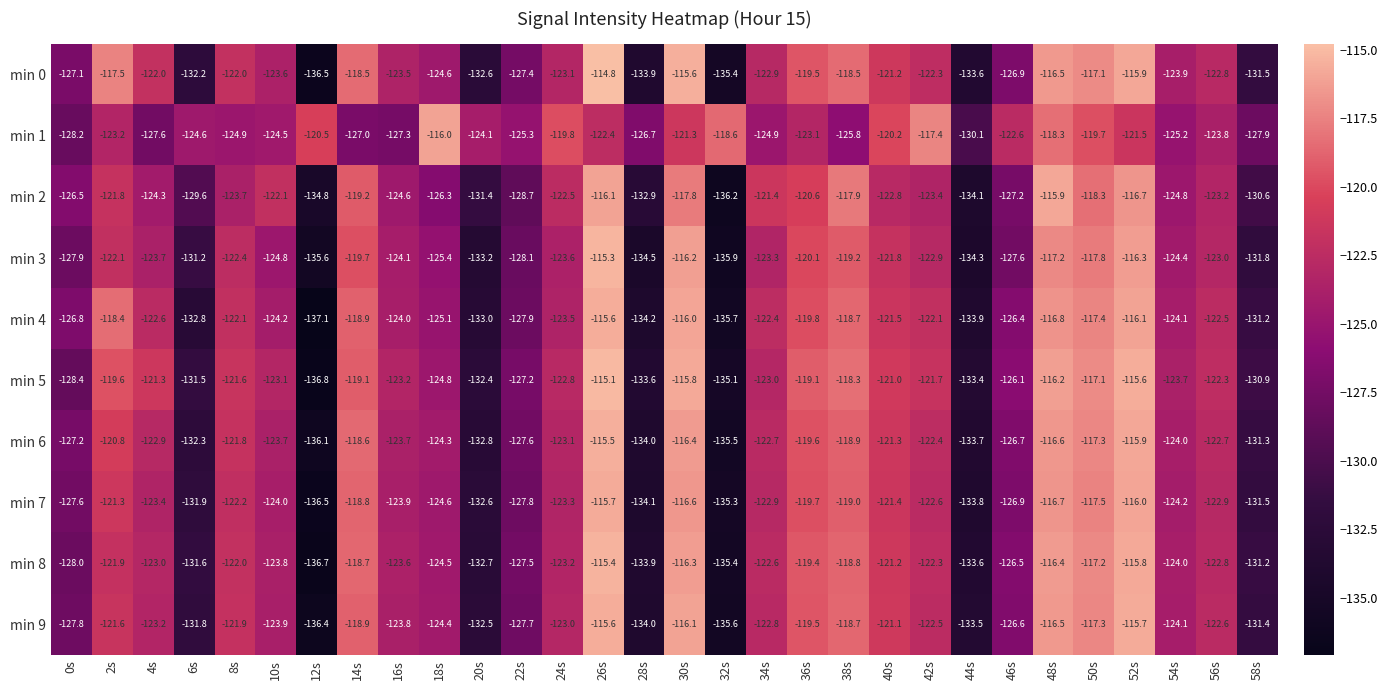

What is the difference between the min 6 values at 12s and 16s?

12.4